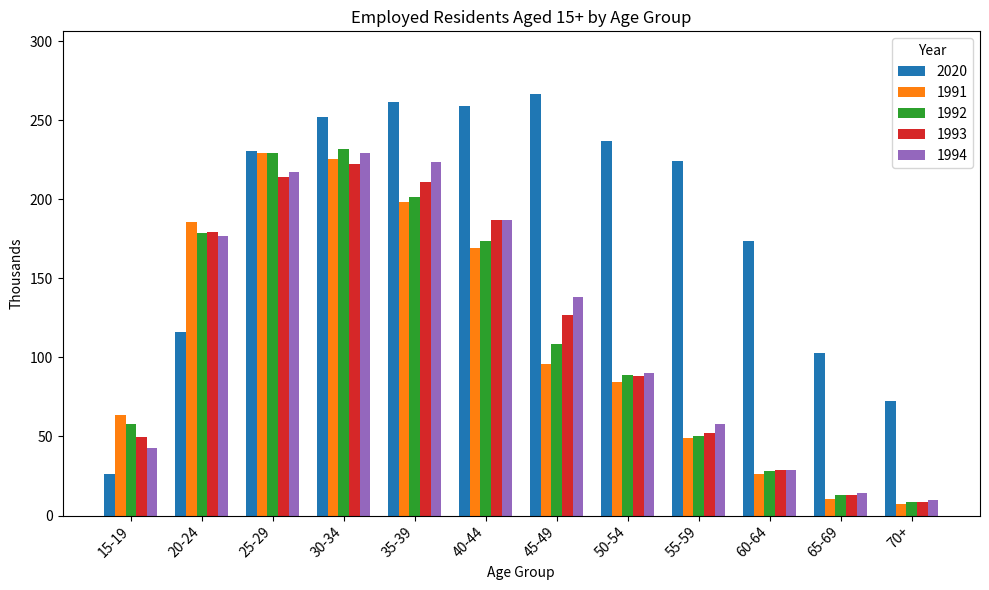

What is the label of the 10th bar from the left?

60-64